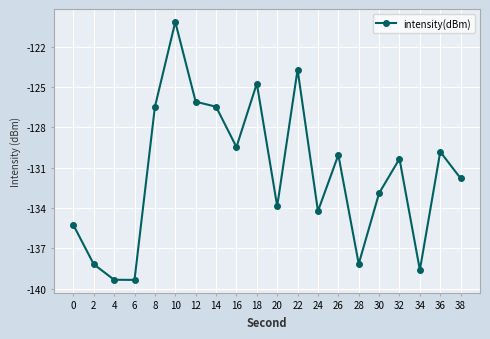

Reading left to right, transcribe all the data shown in this chart.

-135.3	-138.2	-139.3	-139.3	-126.5	-120.1	-126.1	-126.5	-129.5	-124.7	-133.9	-123.7	-134.2	-130.0	-138.2	-132.9	-130.3	-138.6	-129.8	-131.8